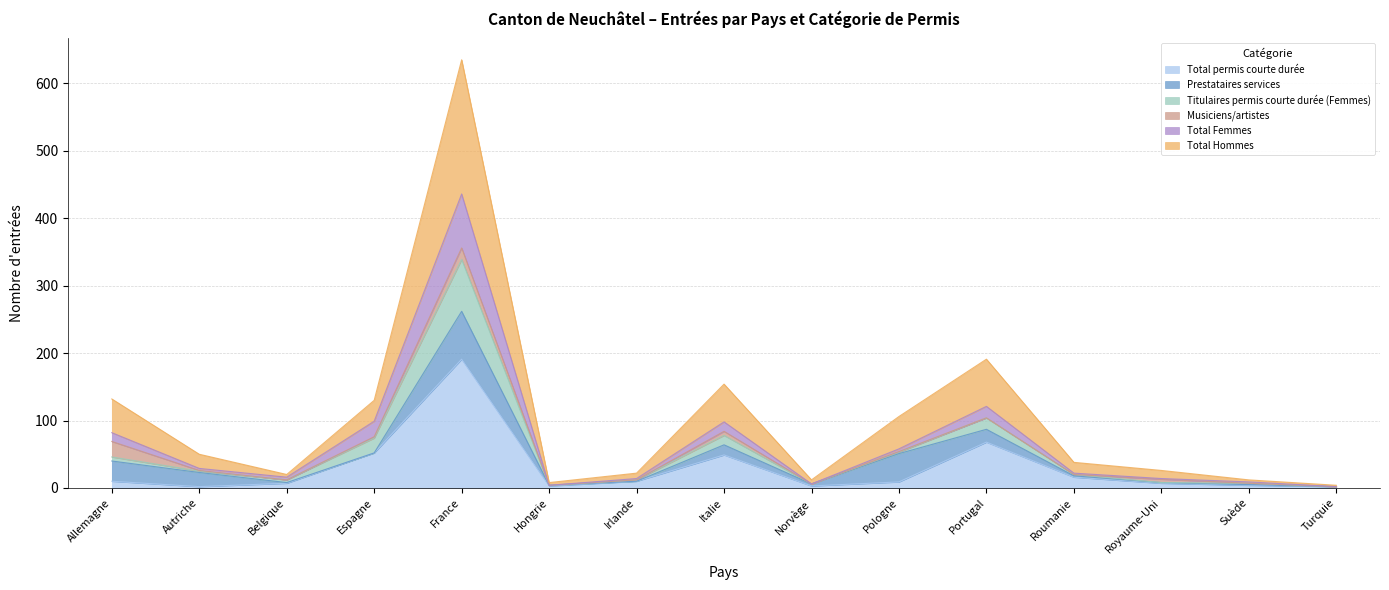

Does the chart display data point markers on the line(s)?

No